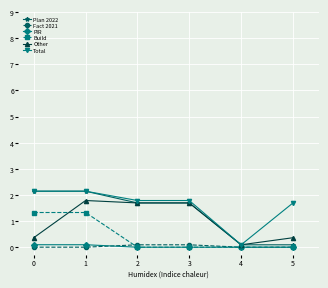

What is the maximum value shown in the chart?

2.1